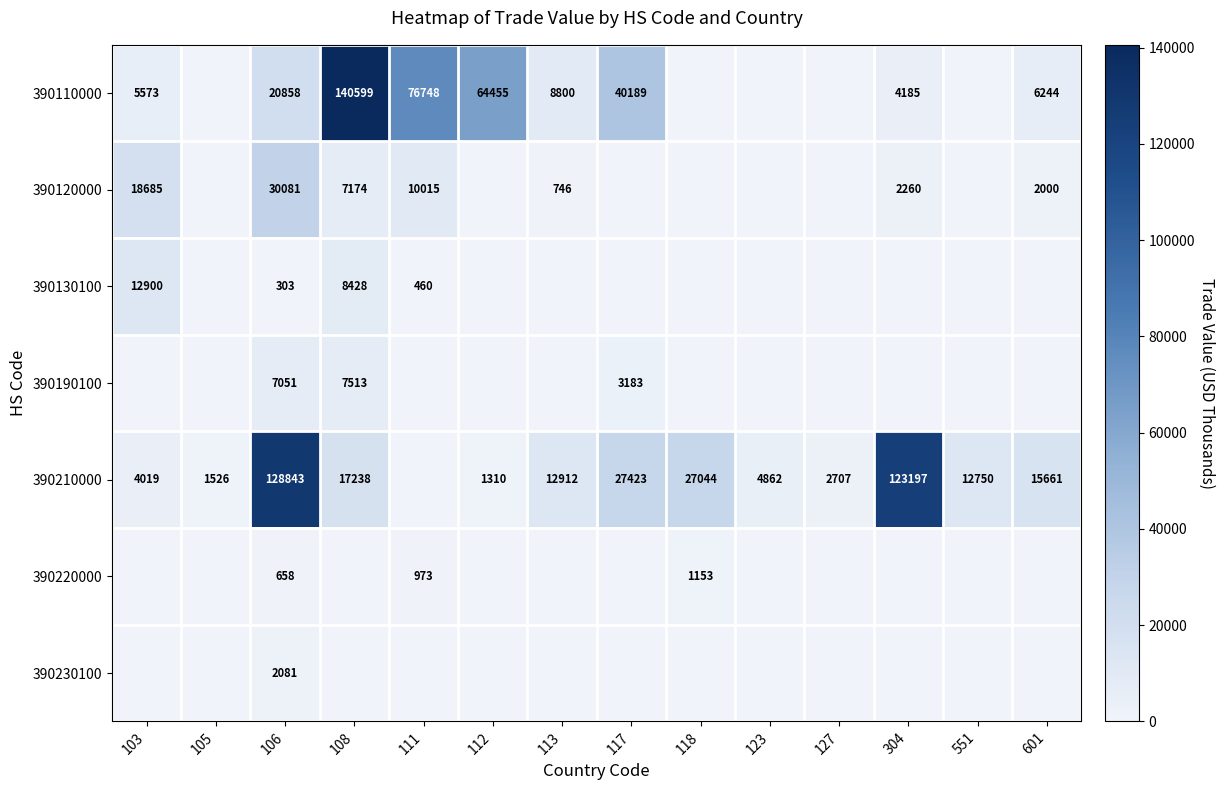

The value of 390120000 at 103 is 18685. True or false?

True